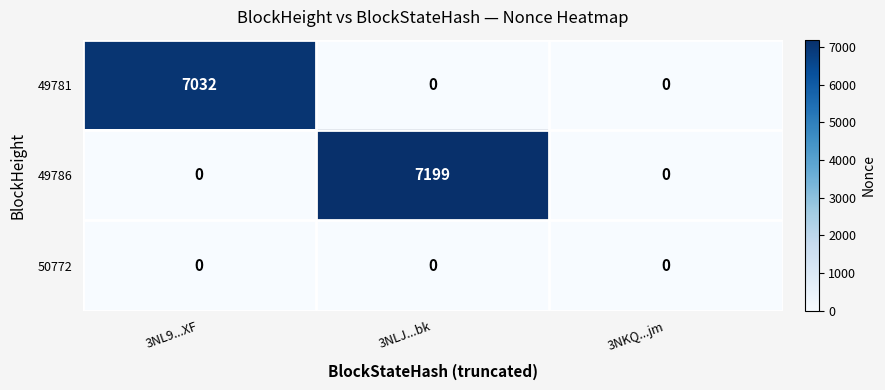

What is the difference between the highest and lowest values at 3NLJ...bk?

7199